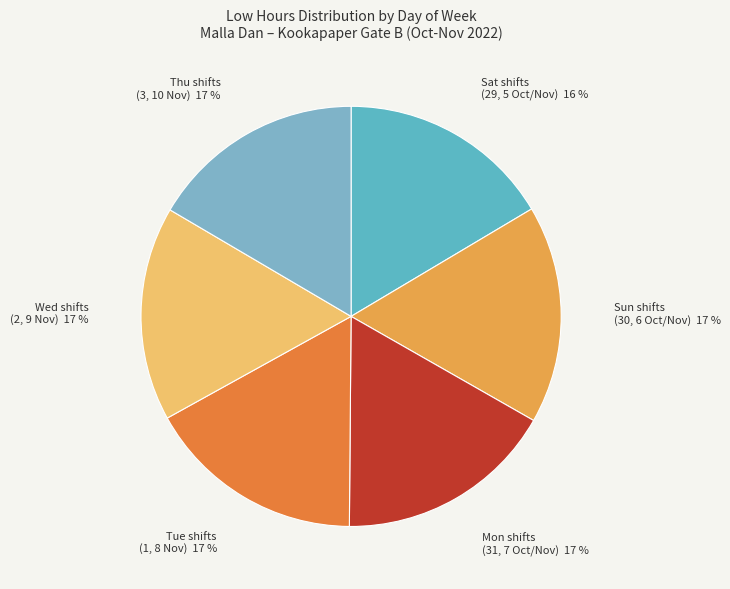

Combined, do Tue shifts (1, 8 Nov) and Sat shifts (29, 5 Oct/Nov) account for over 50%?

No